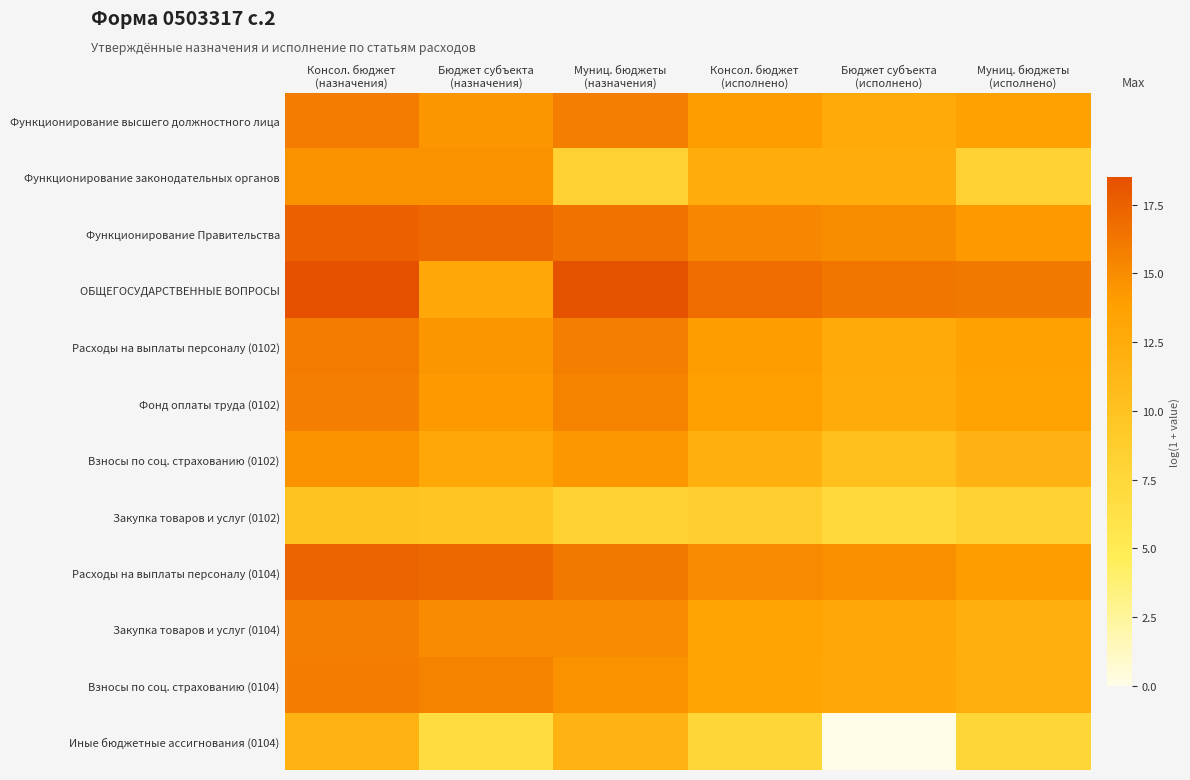

Which series has the largest total across all categories?

ОБЩЕГОСУДАРСТВЕННЫЕ ВОПРОСЫ